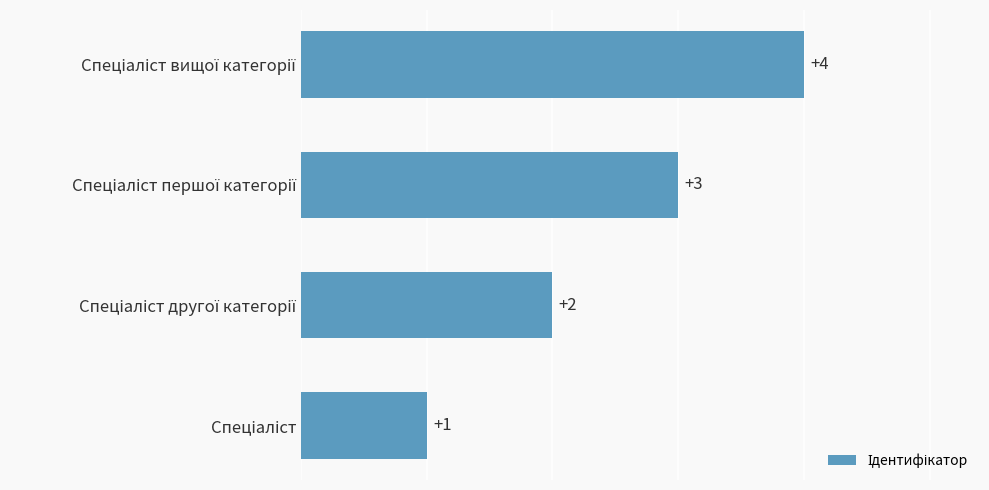

What is the difference between the maximum and minimum values?

3